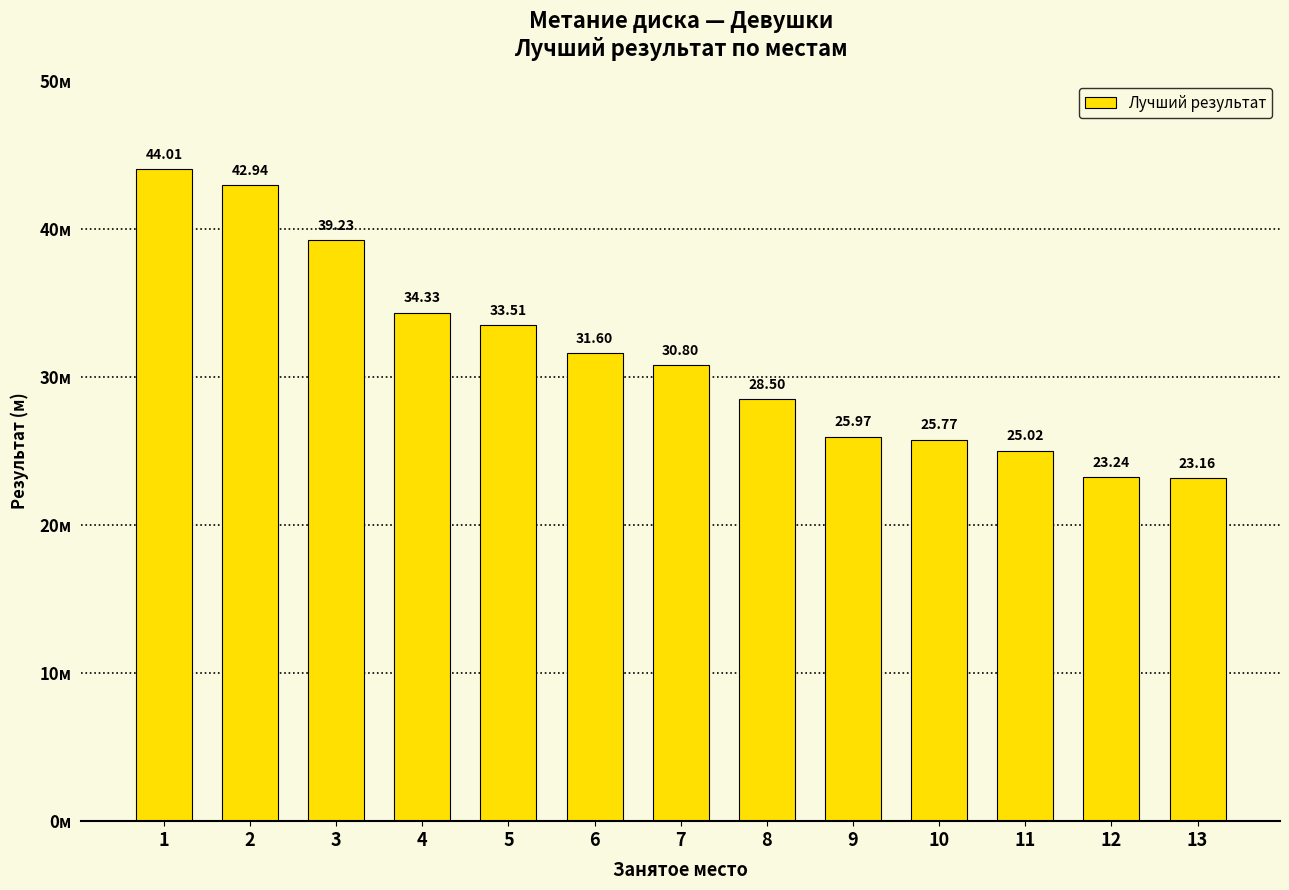

The value at 1 is 44.0. True or false?

True